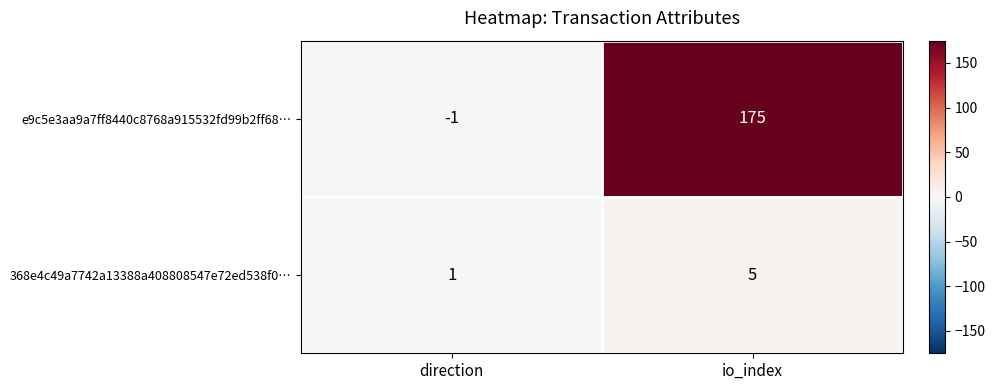

At how many categories does at least one series exceed 16?

1